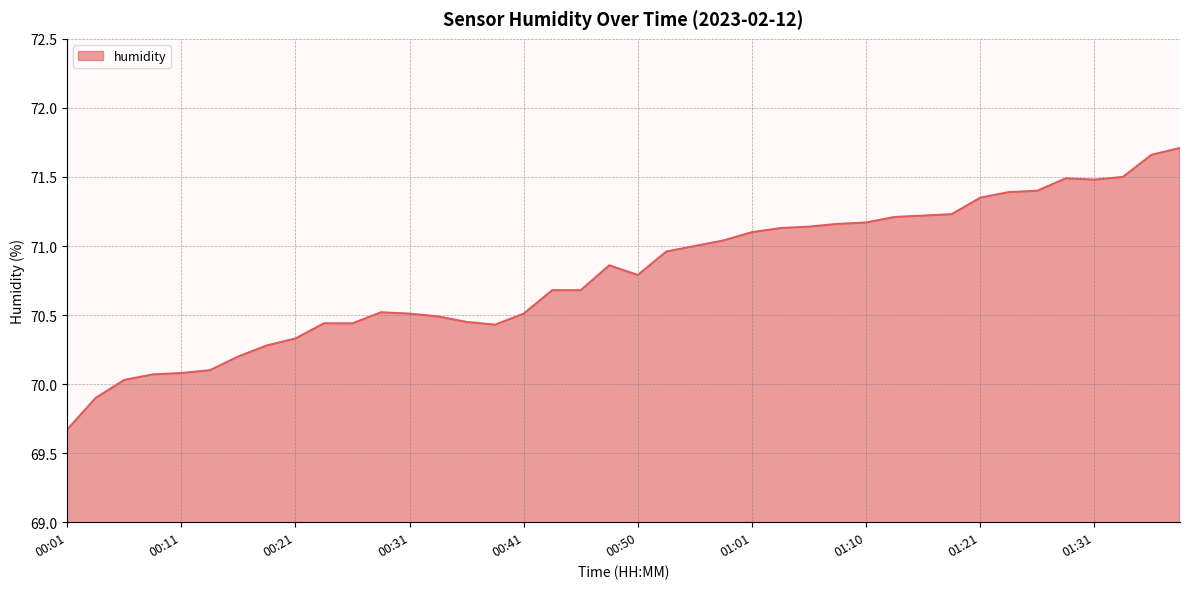

What is the minimum value shown in the chart?

69.7